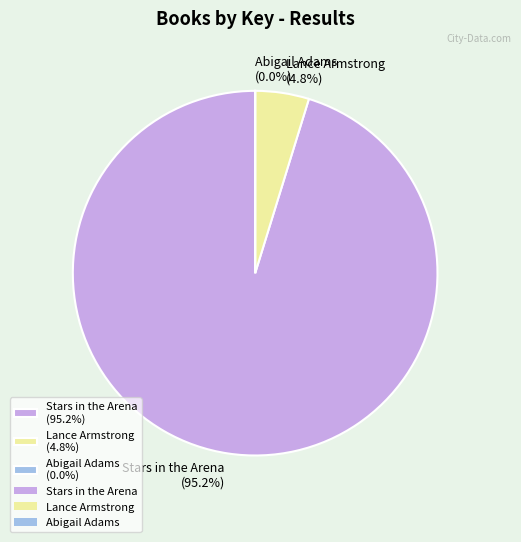

Which slice is the largest?

Stars in the Arena